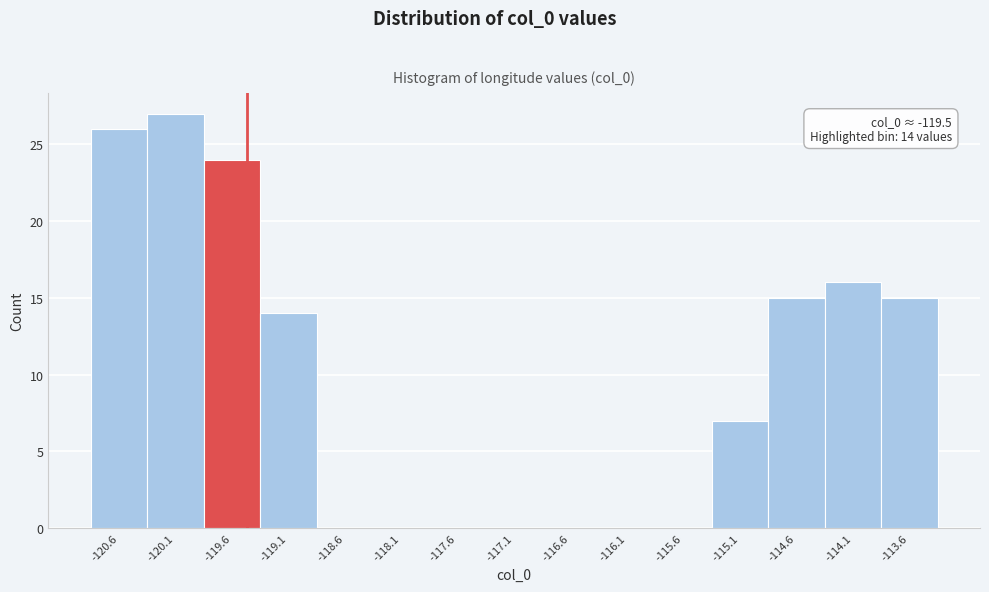

Which range on the x-axis has the tallest bar?

-120.4 to -119.9